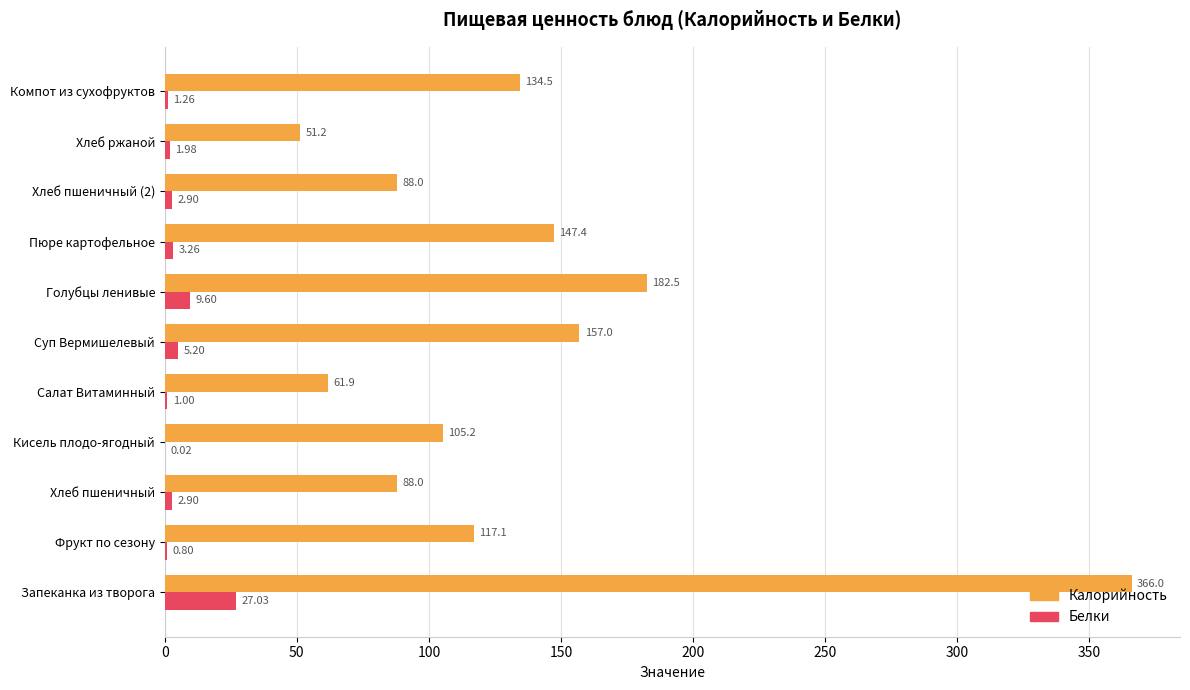

At which label is Калорийность closest to 208?

Голубцы ленивые